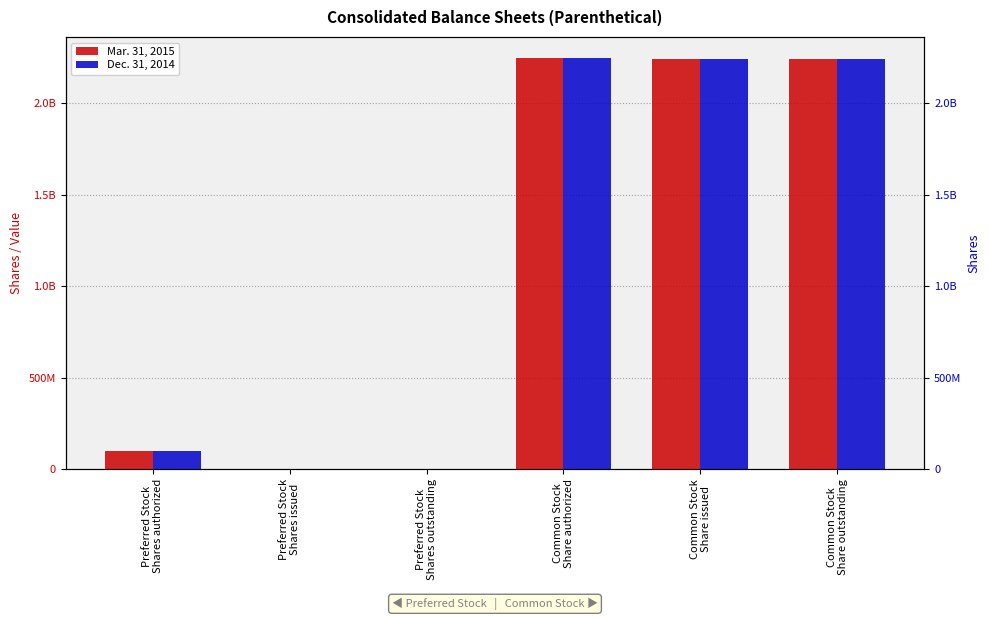

Which series has the widest spread of values?

Mar. 31, 2015